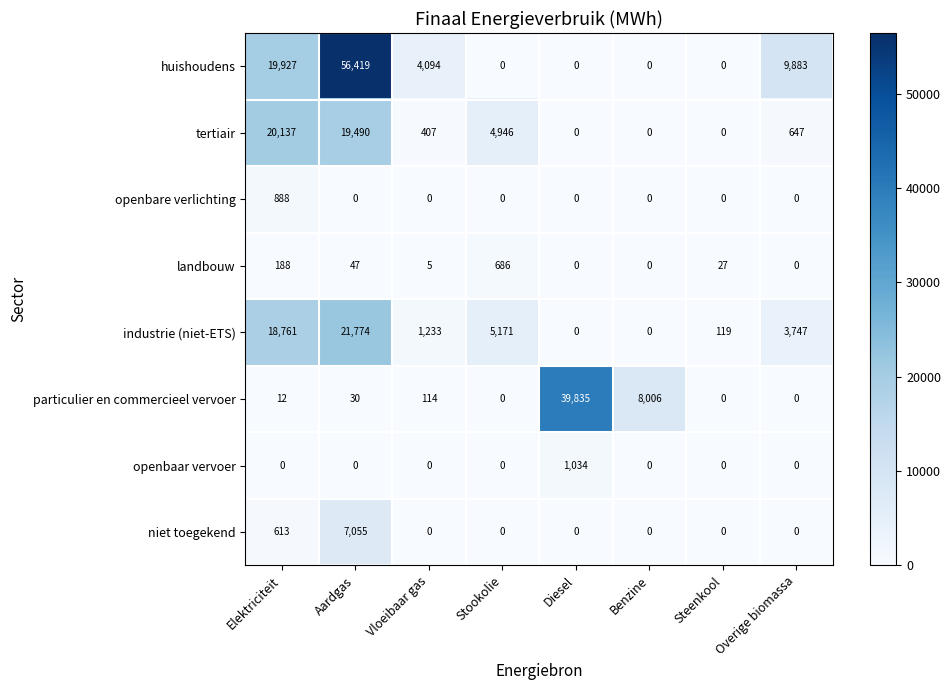

Which series has the largest range (max minus min)?

huishoudens